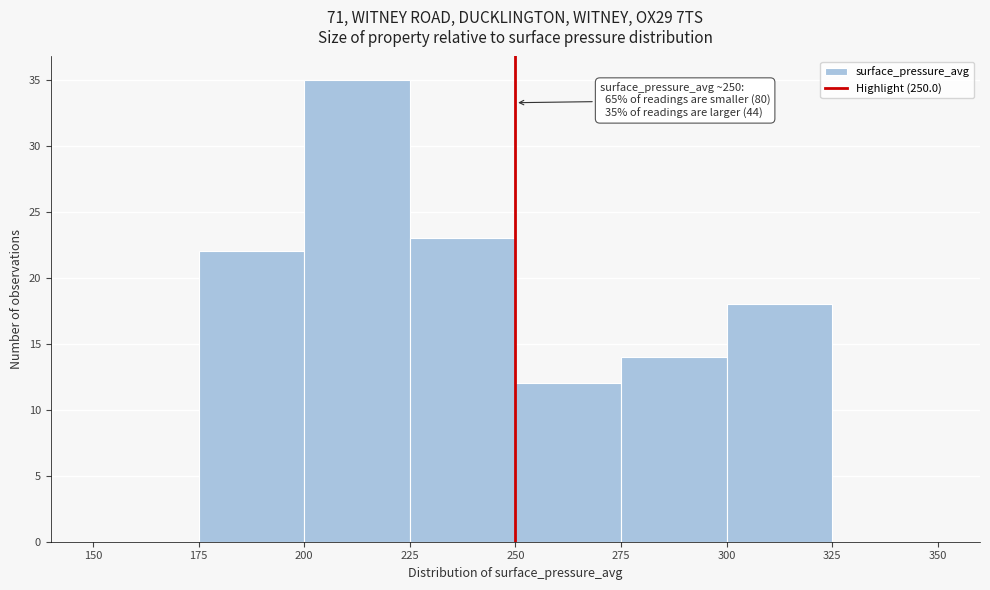

Over which range of the x-axis is the bar tallest?

200 to 225